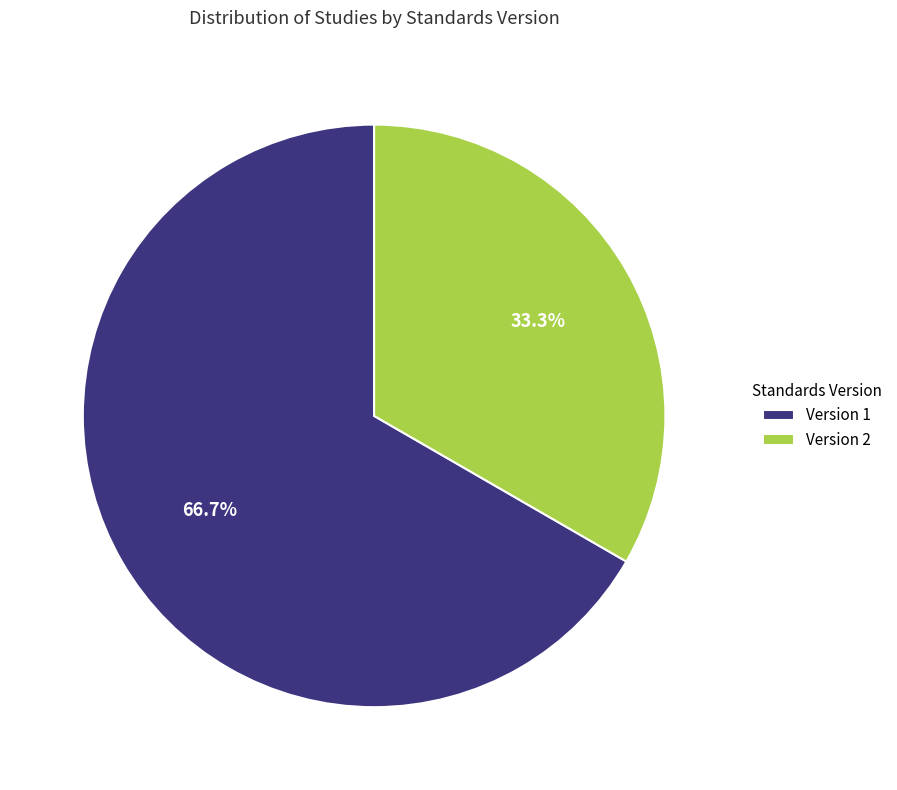

Do Version 1 and Version 2 together represent more than half of the pie?

Yes